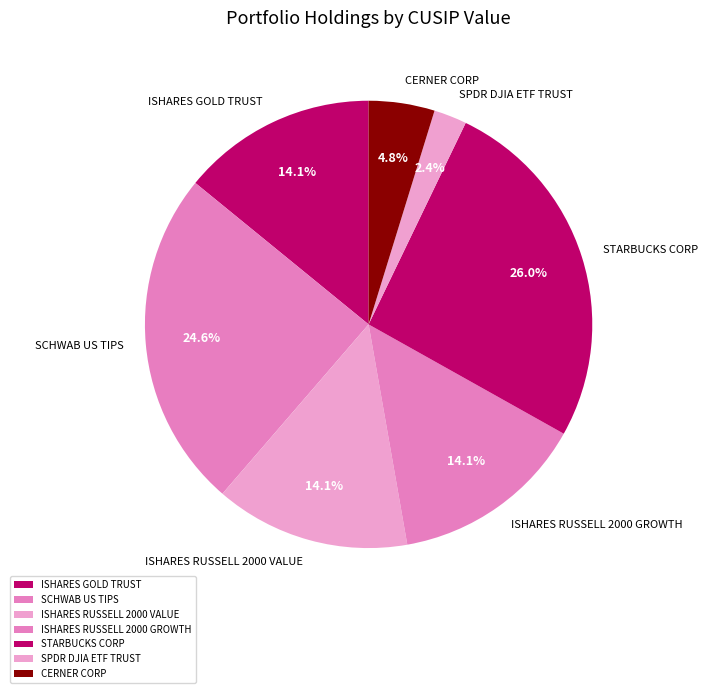

Which has a higher value, ISHARES RUSSELL 2000 GROWTH or CERNER CORP?

ISHARES RUSSELL 2000 GROWTH